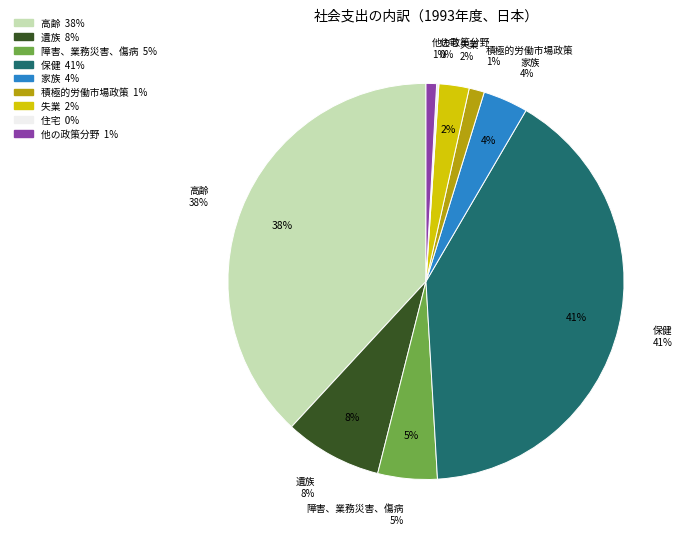

What is the total percentage of 遺族 and 保健?

48.6%